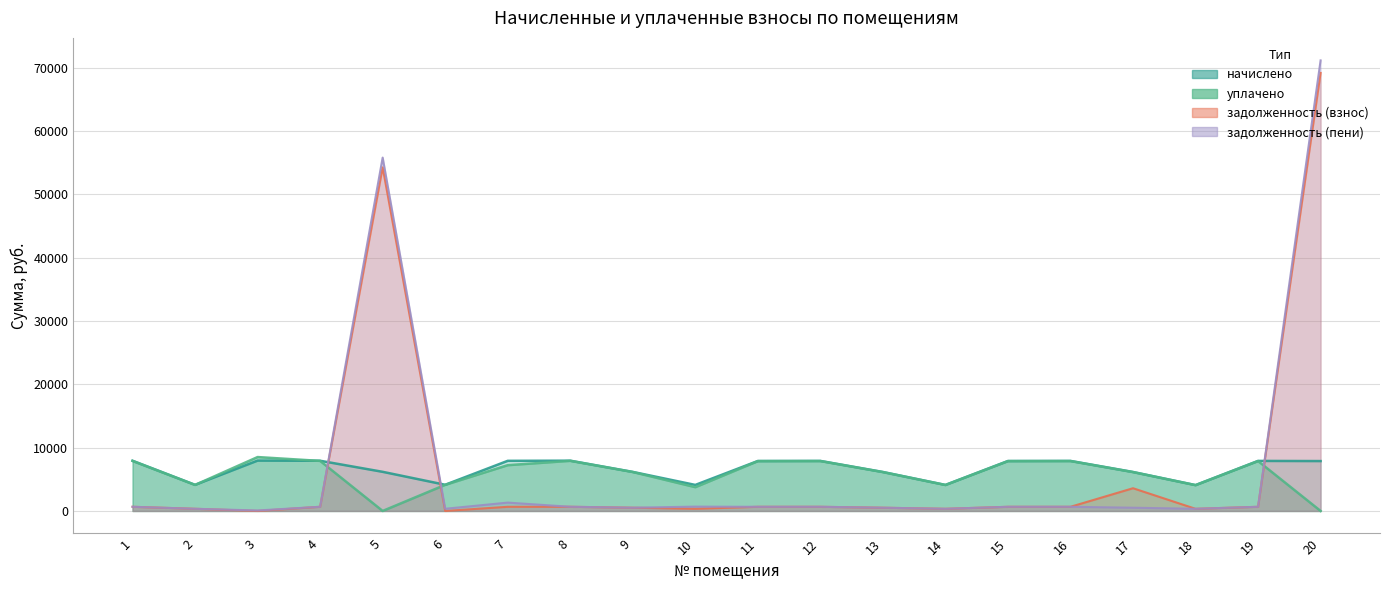

At which category does задолженность (взнос) reach its first local peak?

5